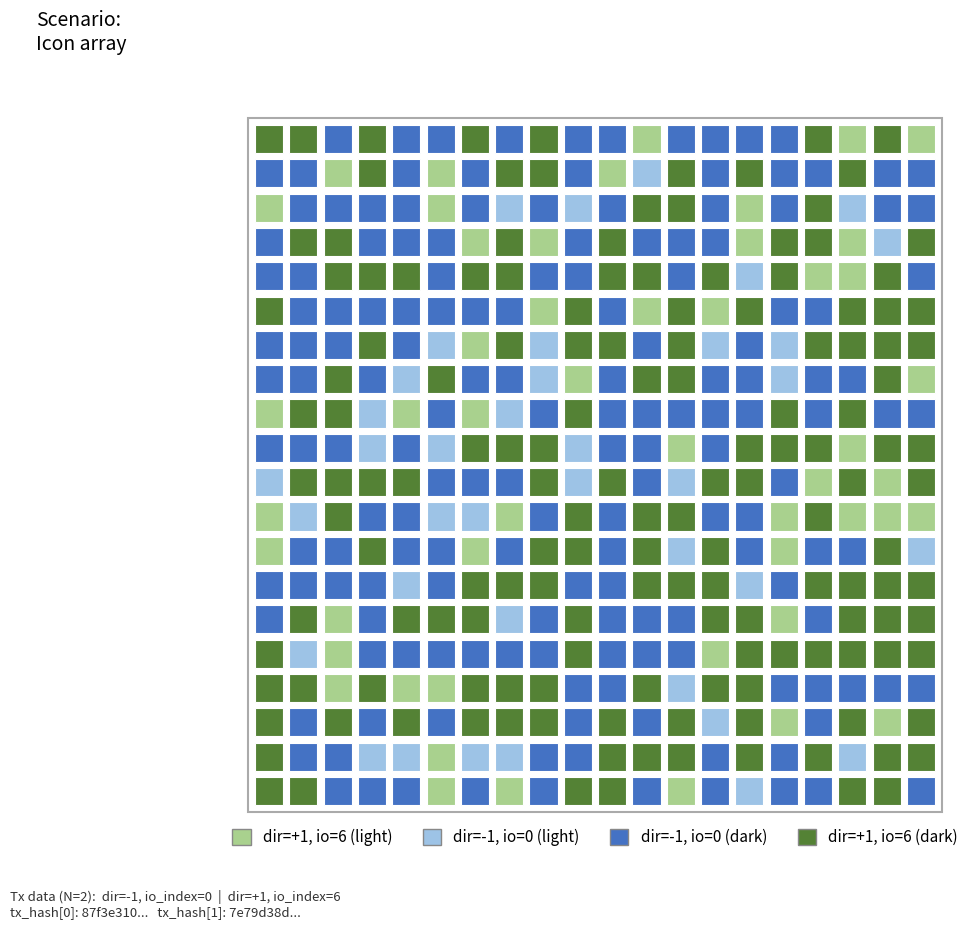

What is the maximum value shown in the chart?

6